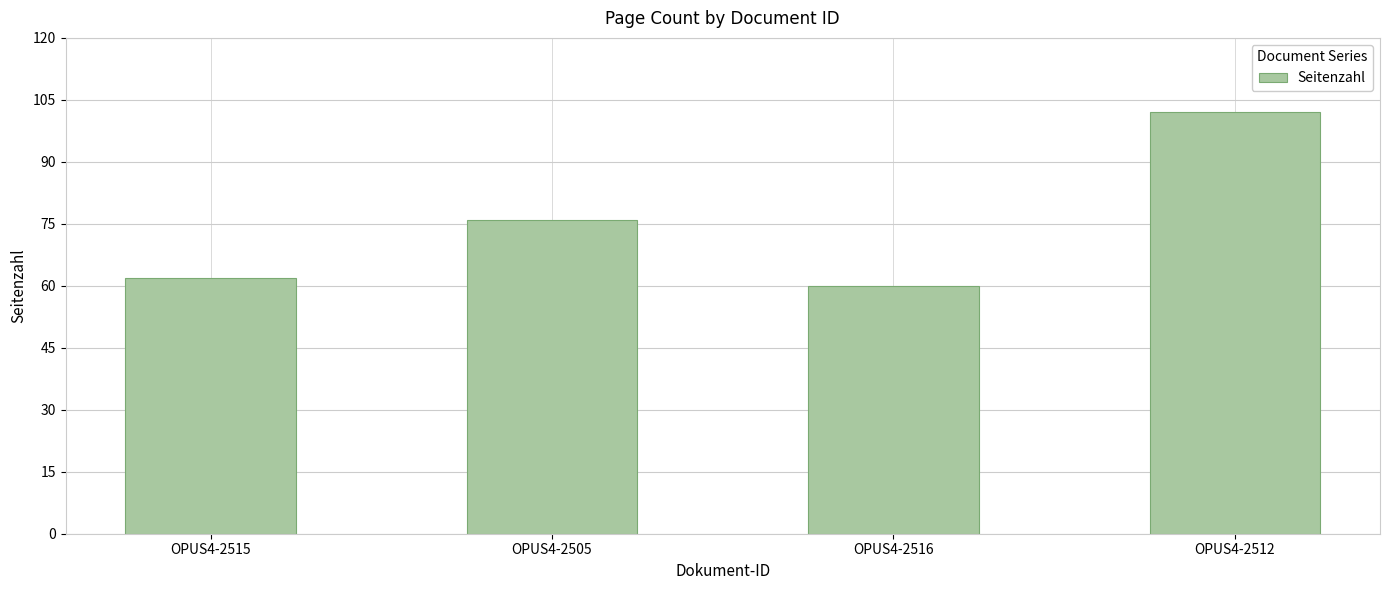

Reading right to left, extract all data points from this chart.

102	60	76	62